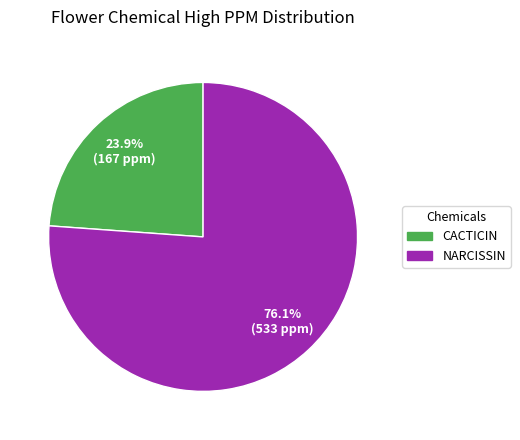

What is the majority slice?

NARCISSIN